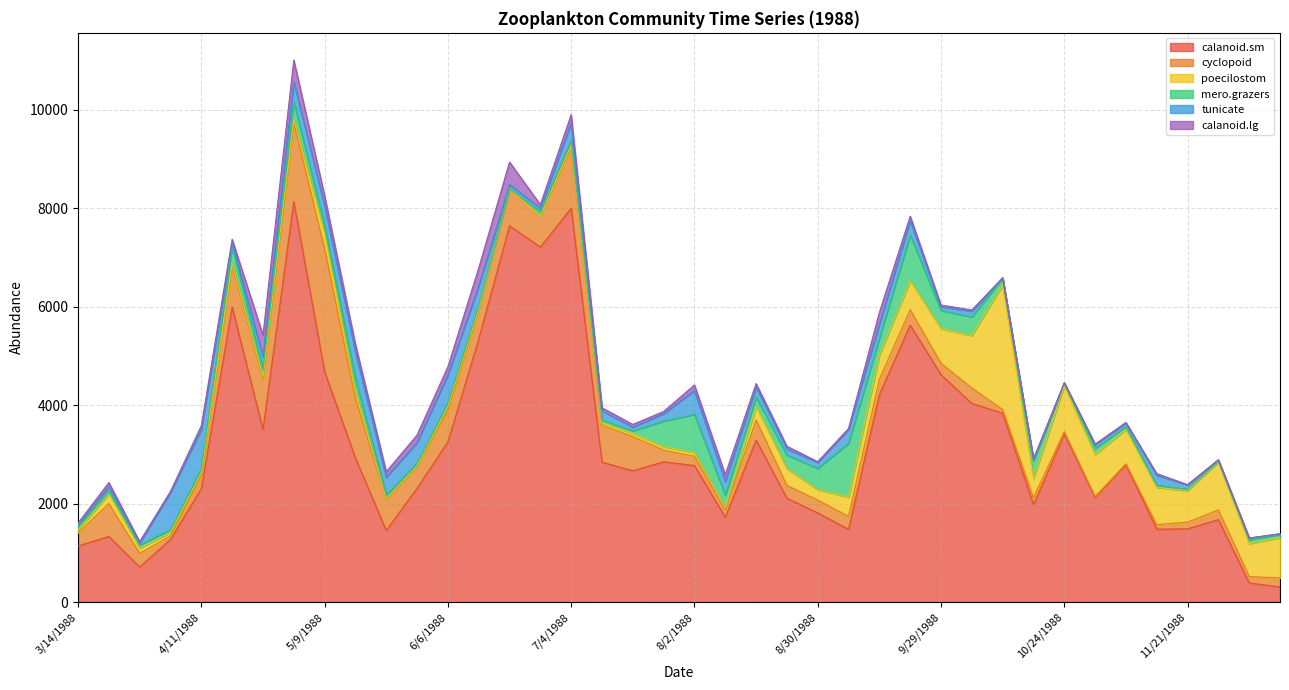

Which series changed the most between 5/16/1988 and 12/12/1988?

calanoid.sm